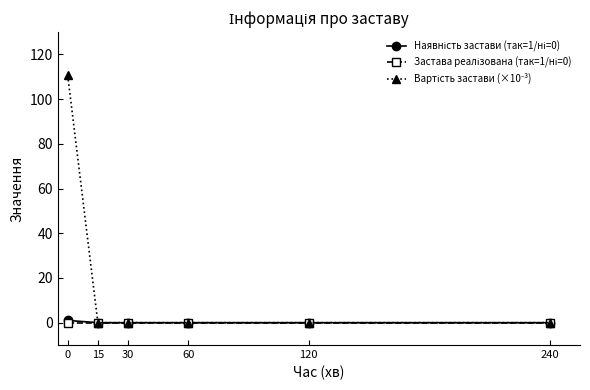

At how many categories does at least one series exceed 27?

1